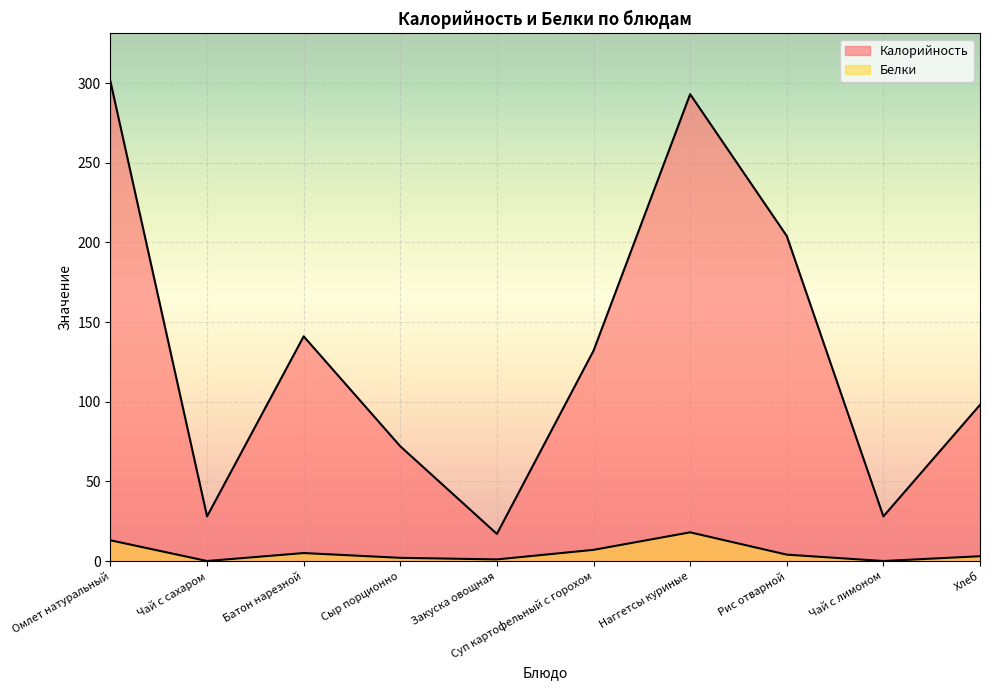

How many lines are shown in the chart?

2